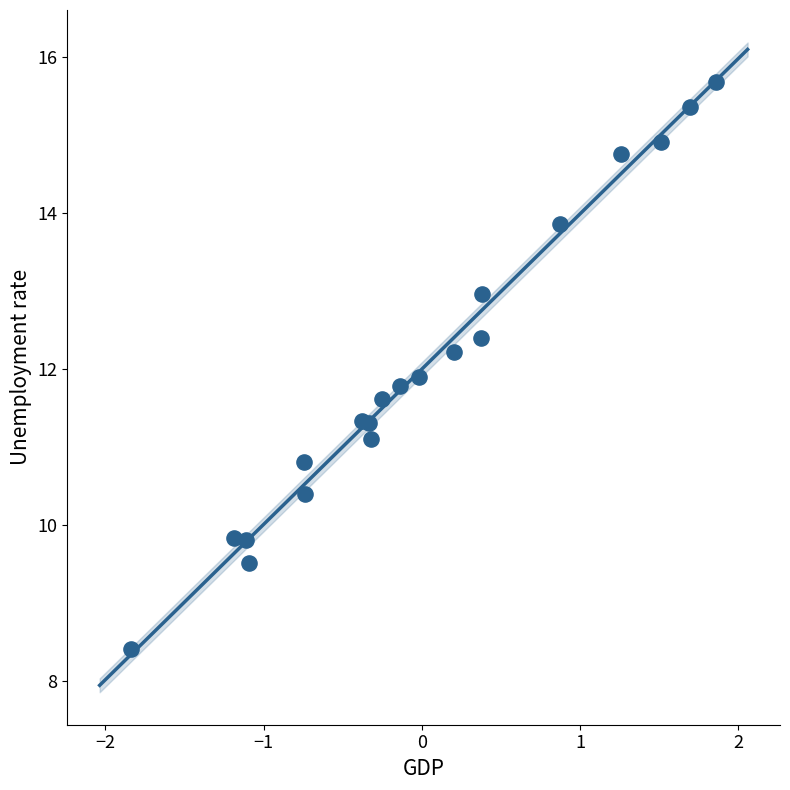

What Y value in the scatter plot is closest to 12?

11.9